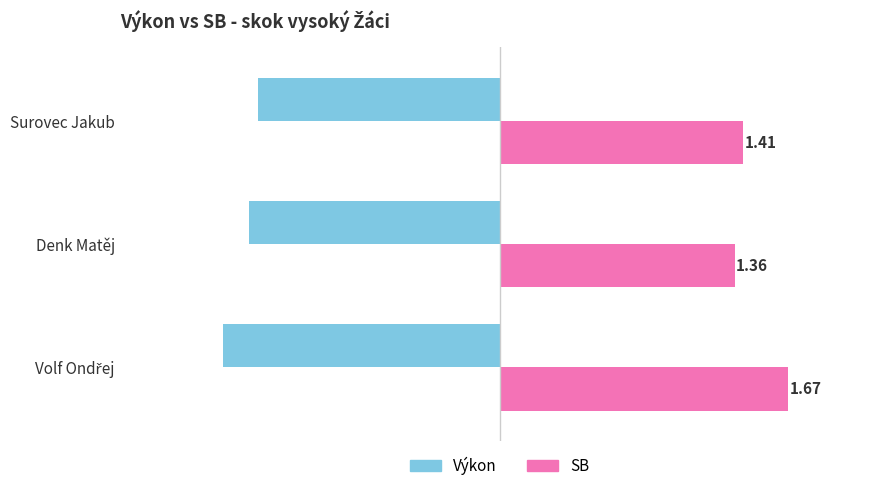

What is the sum of all SB values?

4.4